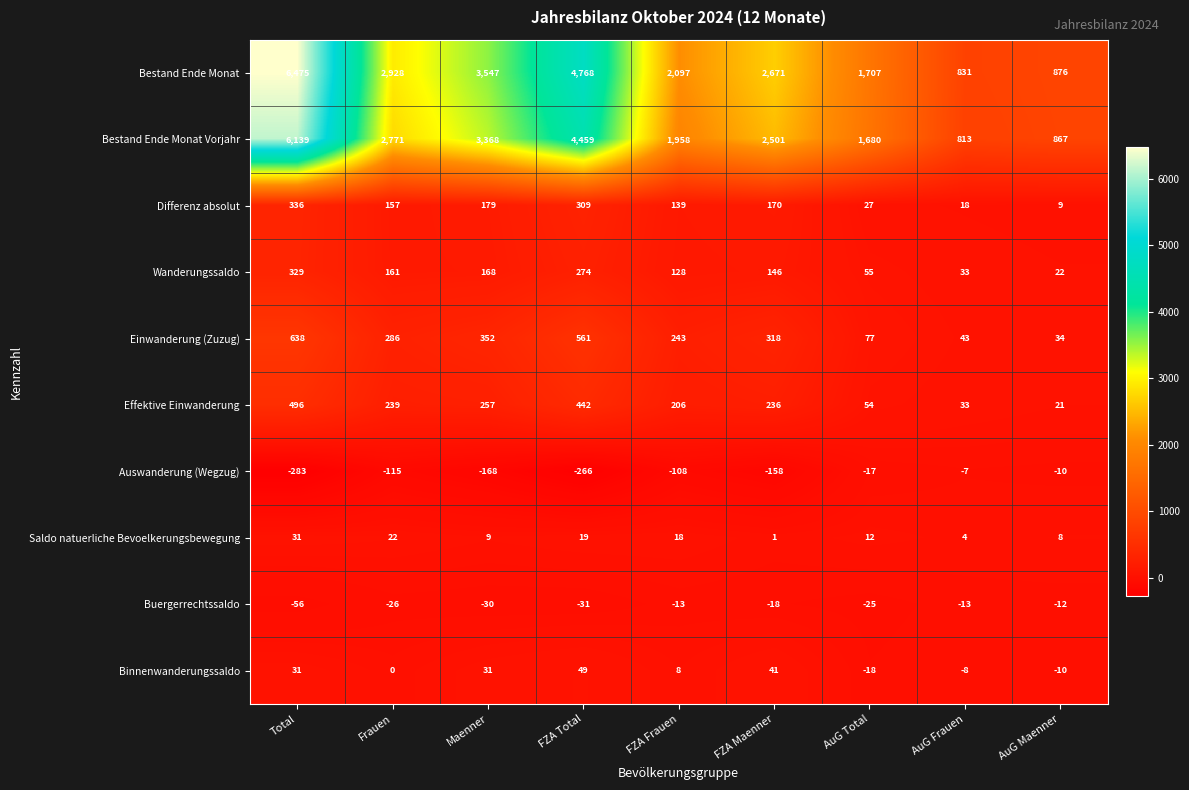

List the series in order of their peak value, highest first.

Bestand Ende Monat, Bestand Ende Monat Vorjahr, Einwanderung (Zuzug), Effektive Einwanderung, Differenz absolut, Wanderungssaldo, Binnenwanderungssaldo, Saldo natuerliche Bevoelkerungsbewegung, Auswanderung (Wegzug), Buergerrechtssaldo